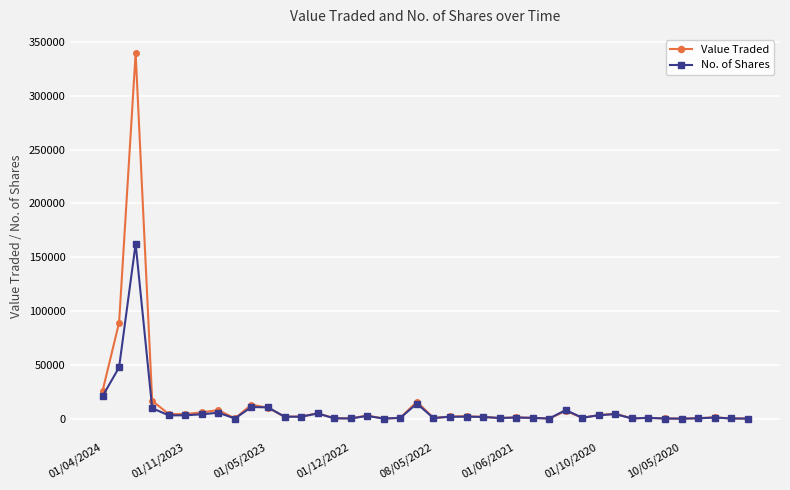

Rank the series by their average value, from highest to lowest.

Value Traded, No. of Shares